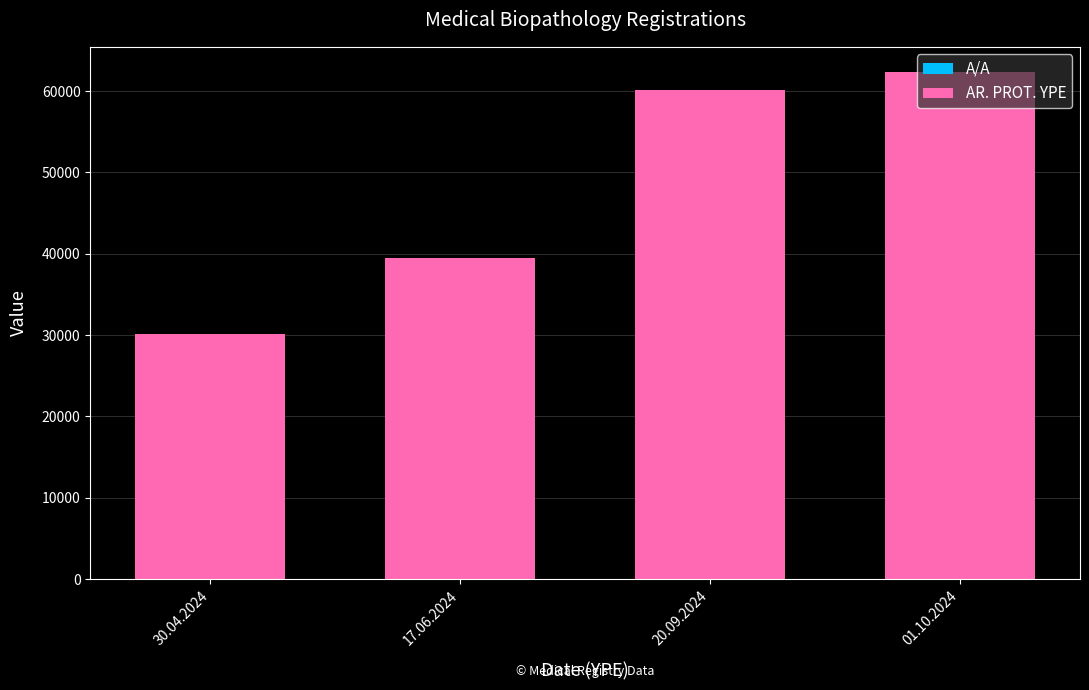

Does the chart contain stacked bars?

Yes